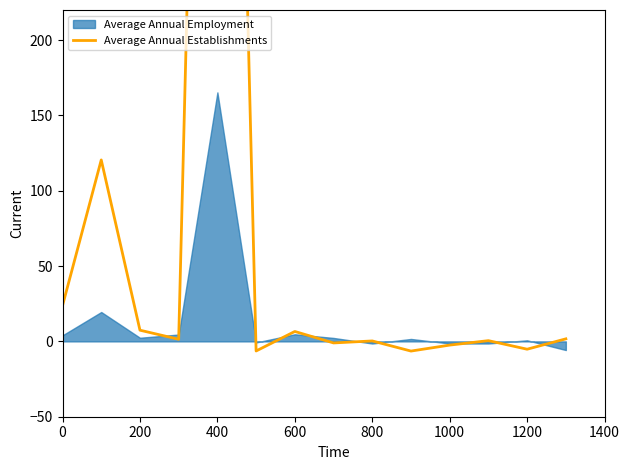

True or false: the data shows 0.3 at 800.

True